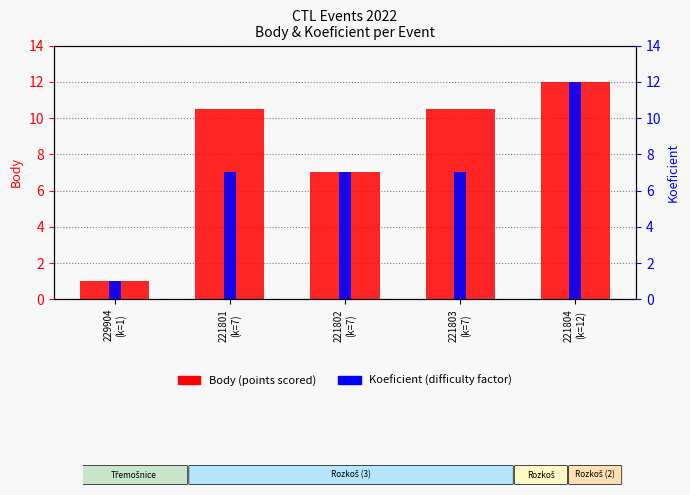

Rank the categories by value from lowest to highest.

229904
(k=1), 221802
(k=7), 221801
(k=7), 221803
(k=7), 221804
(k=12)